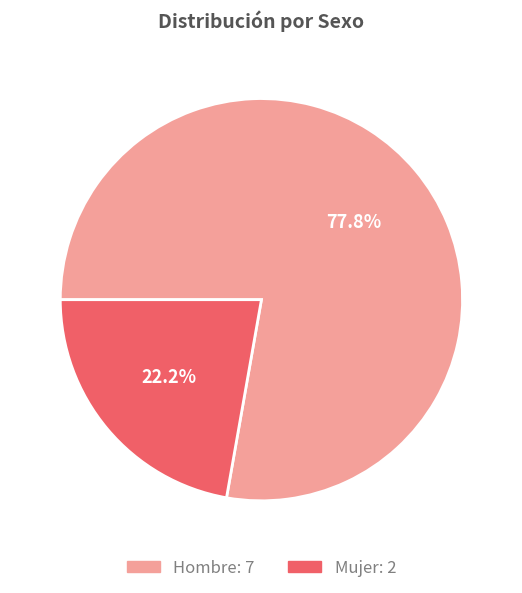

Between Mujer and Hombre, which is larger?

Hombre